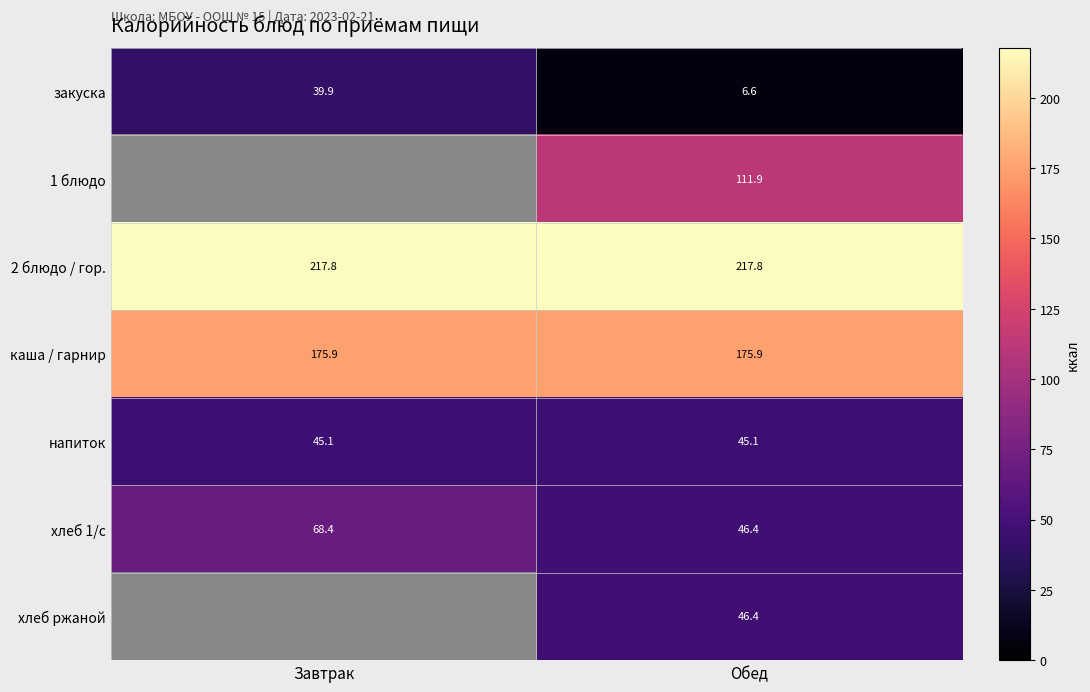

What is the sum of the хлеб 1/с values at Завтрак and Обед?

114.8